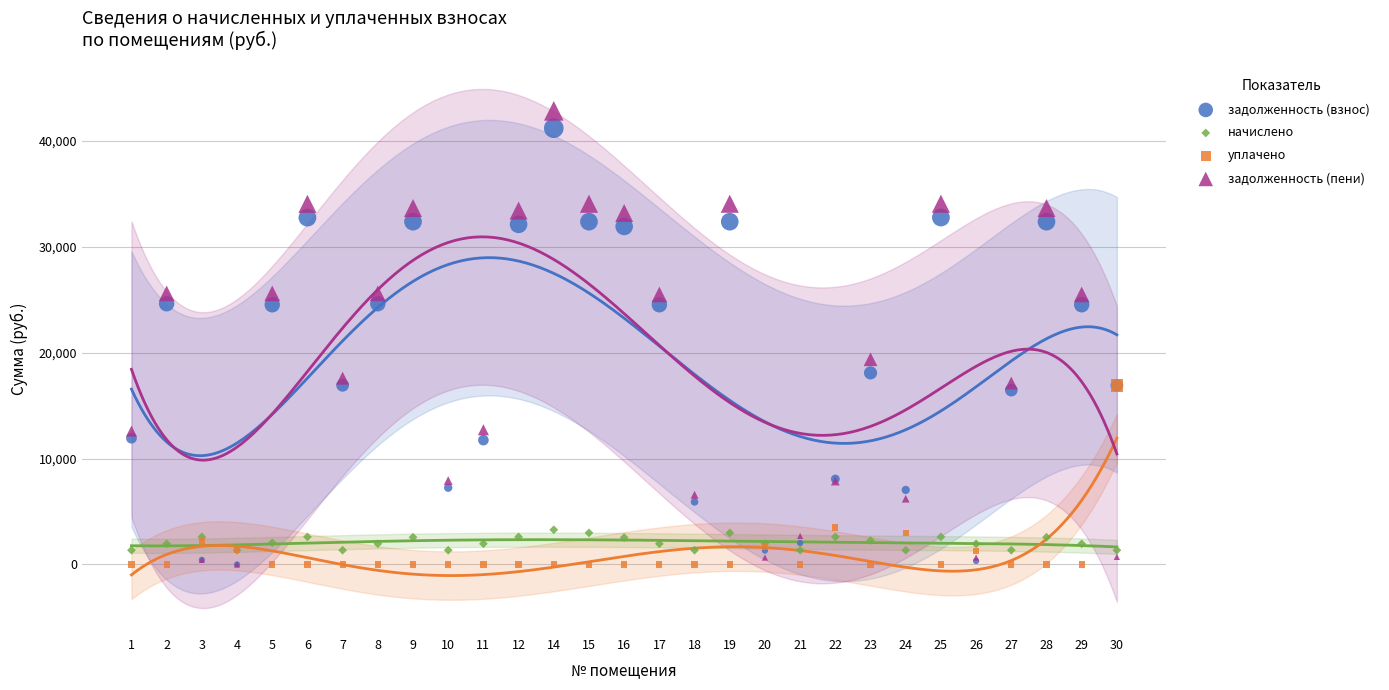

Which series has the widest spread of Y values?

задолженность (пени)